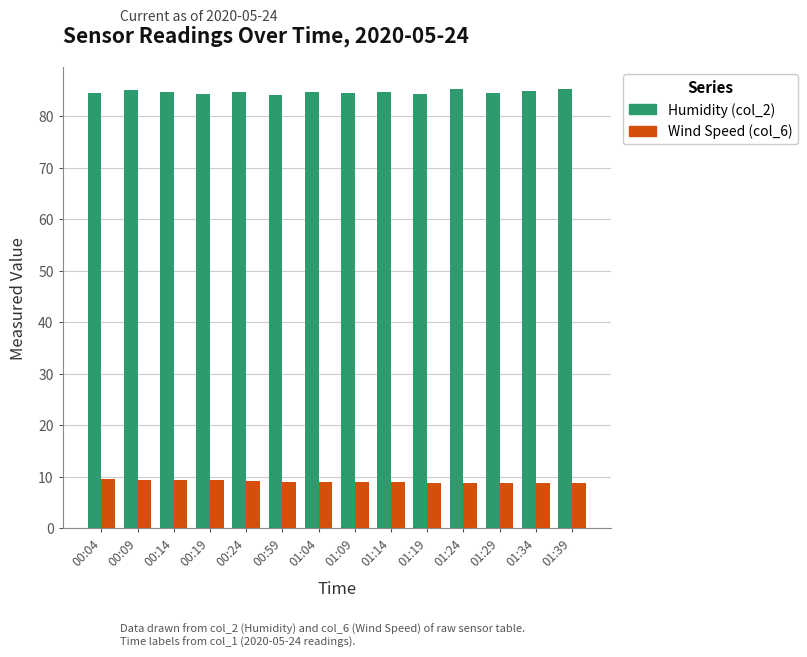

What is the greatest value displayed?

85.3